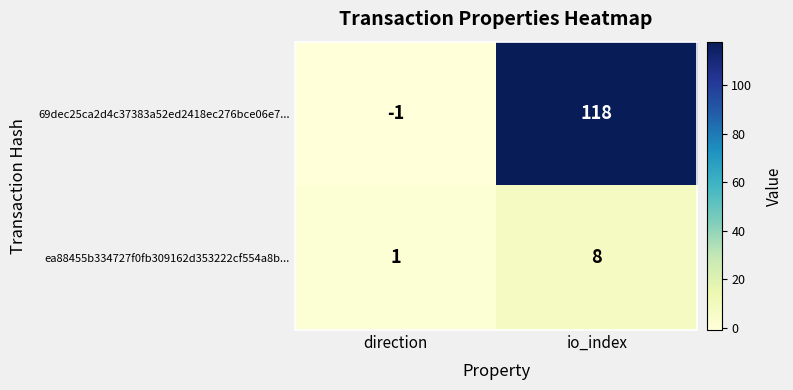

At which label does 69dec25ca2d4c37383a52ed2418ec276bce06e7... reach its peak?

io_index